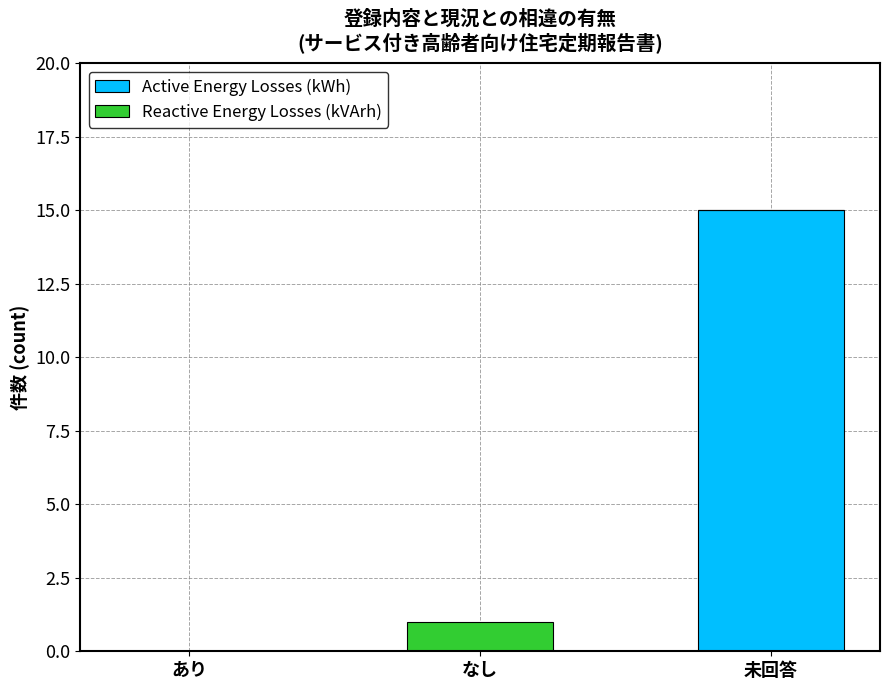

Reading right to left, list the values for the Active Energy Losses (kWh) series.

未回答=15	なし=0	あり=0